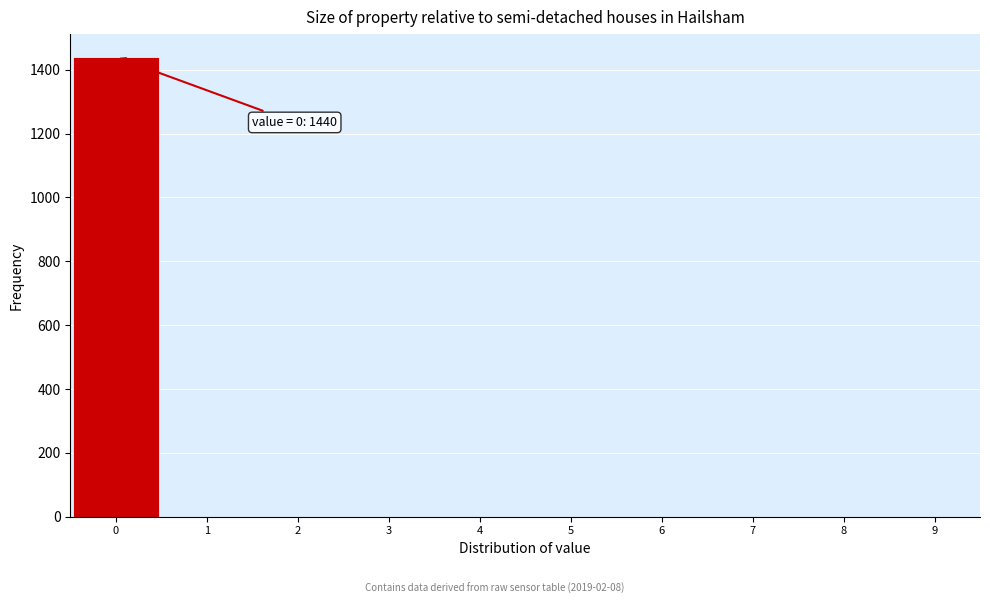

Over which range of the x-axis is the bar tallest?

-0.5 to 0.5